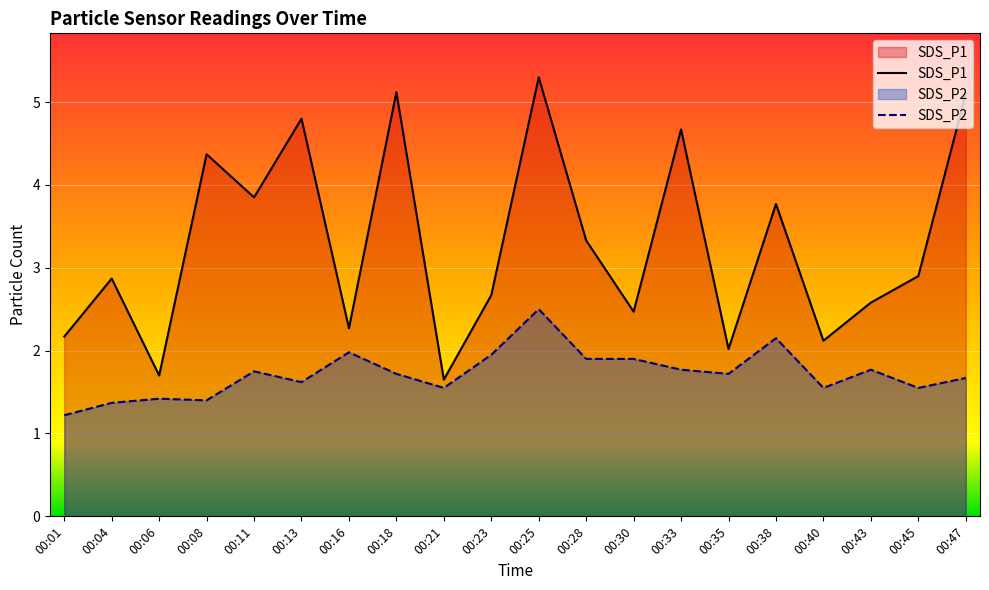

What are all the series names shown in the legend?

SDS_P1, SDS_P2